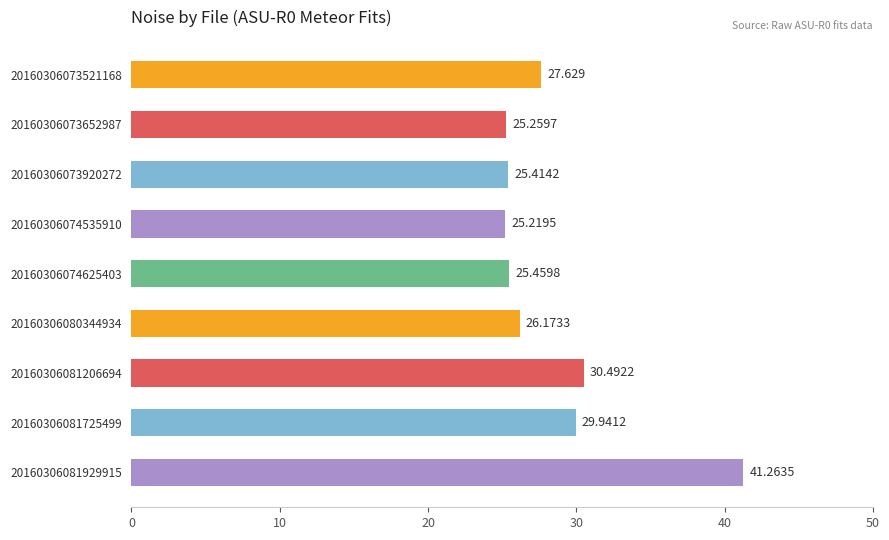

List the labels in order of value, smallest first.

20160306074535910, 20160306073652987, 20160306073920272, 20160306074625403, 20160306080344934, 20160306073521168, 20160306081725499, 20160306081206694, 20160306081929915